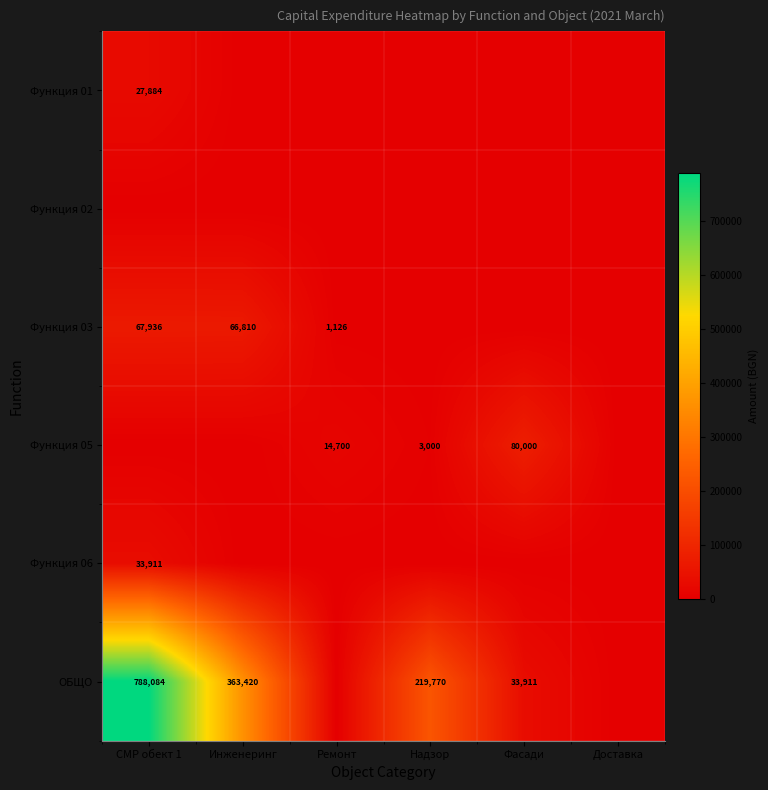

True or false: Функция 03 has a value of 92191 at СМР обект 1.

False